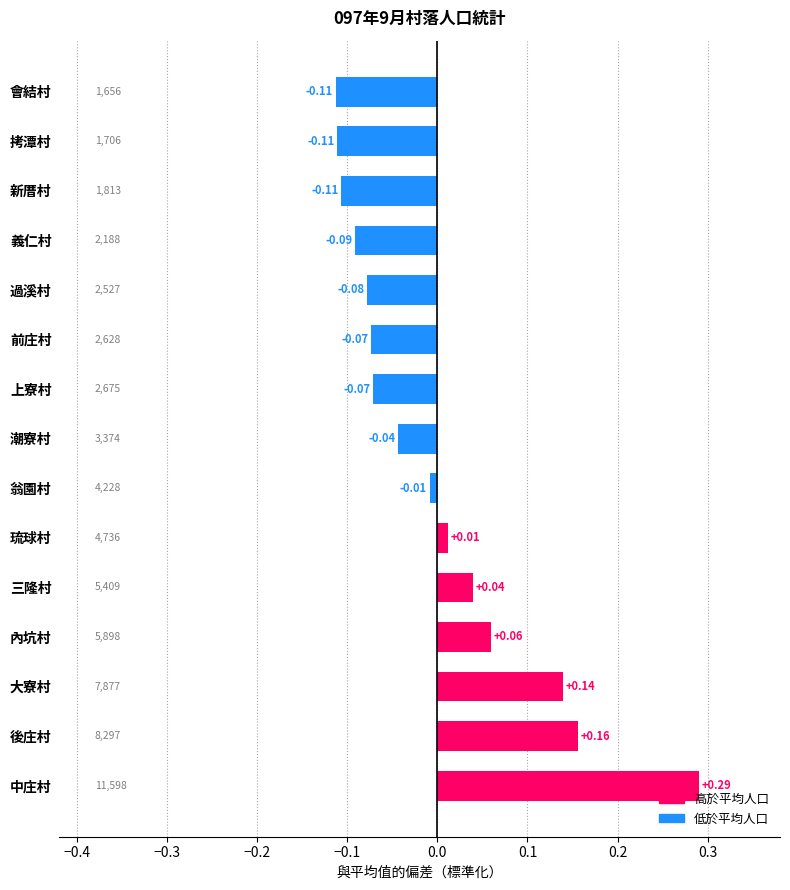

Between 前庄村 and 內坑村, which is larger?

內坑村